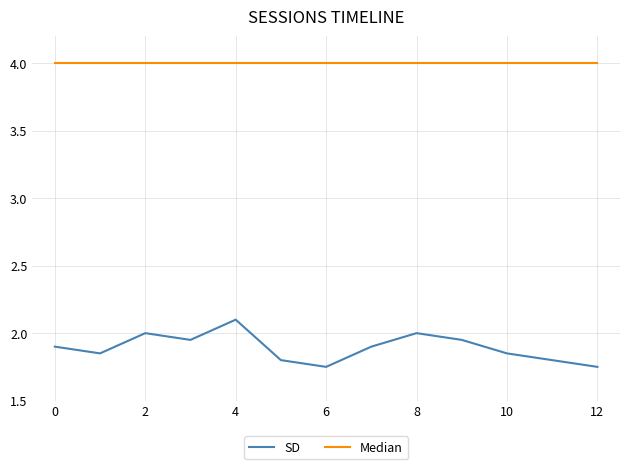

List the series in order of their overall mean, lowest first.

SD, Median